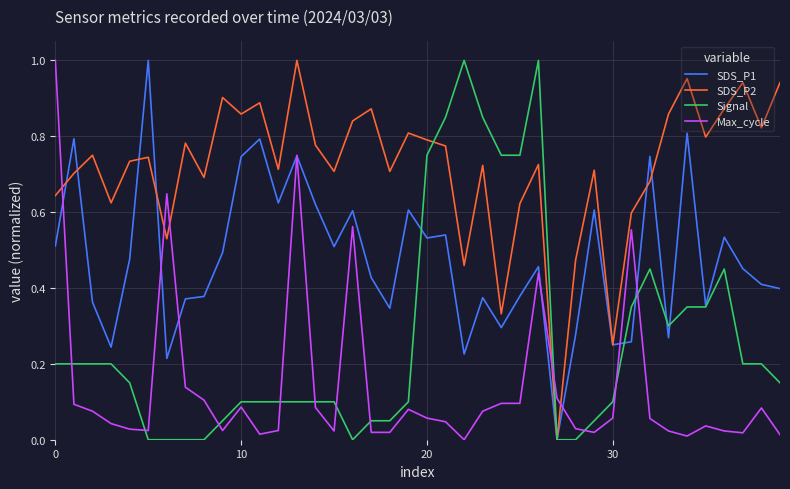

Which series has the largest total across all categories?

SDS_P2